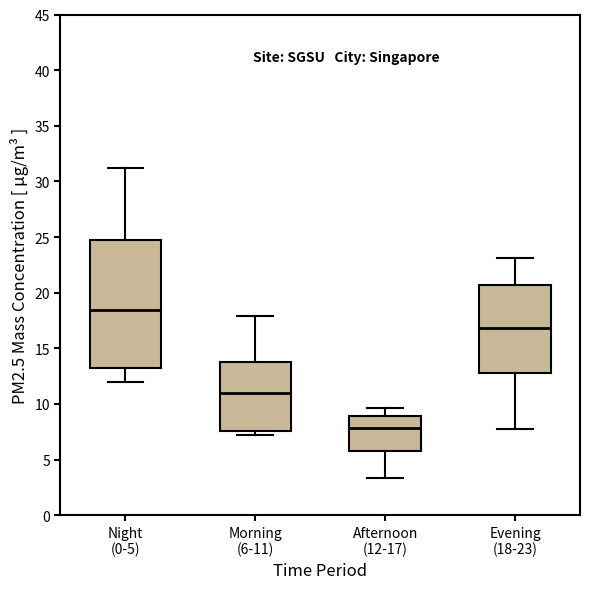

Where is the upper edge of the box for Morning (6-11) on the y-axis? The values are not printed on the chart, so give them approximately, as read against the axis.

14.0